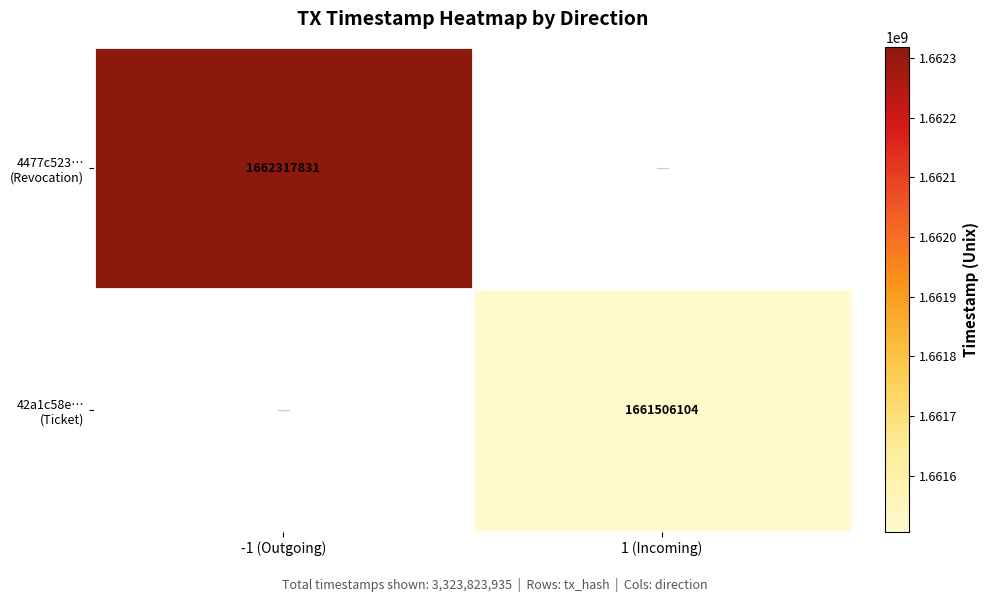

Which series has the largest range (max minus min)?

4477c523… (Revocation)